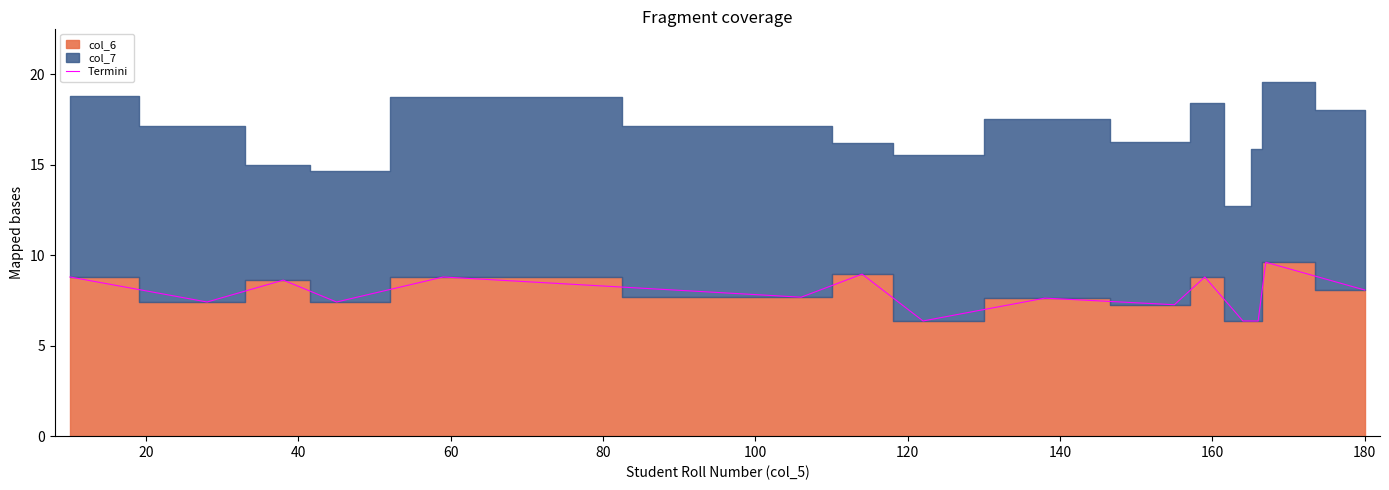

What is the sum of all values?

118.1